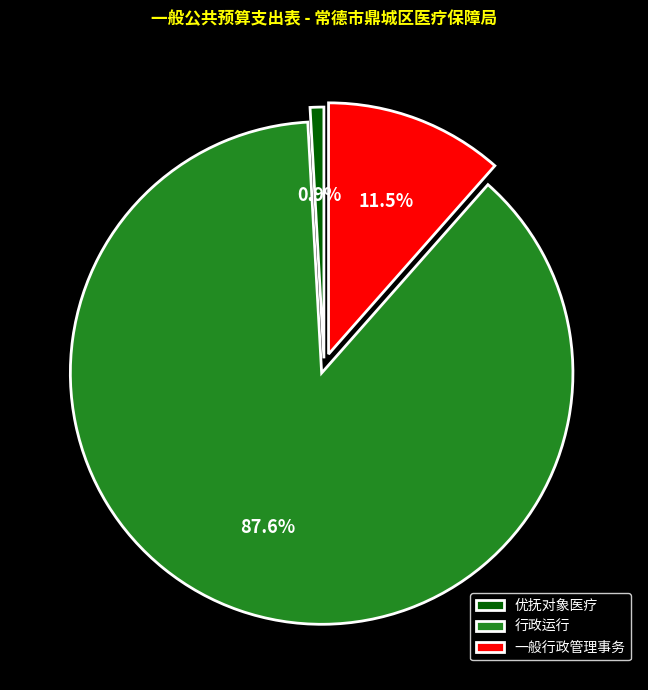

Combined, what portion of the pie is 行政运行 and 优抚对象医疗?

88.5%